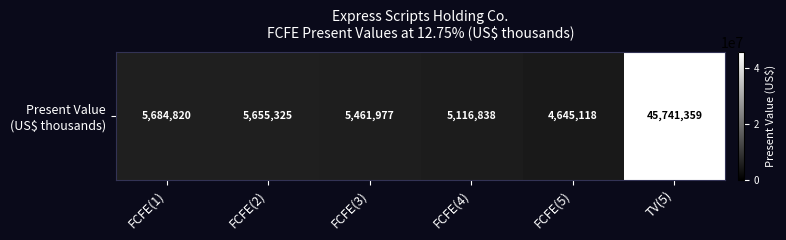

What is the change in value from FCFE(2) to FCFE(3)?

-193348